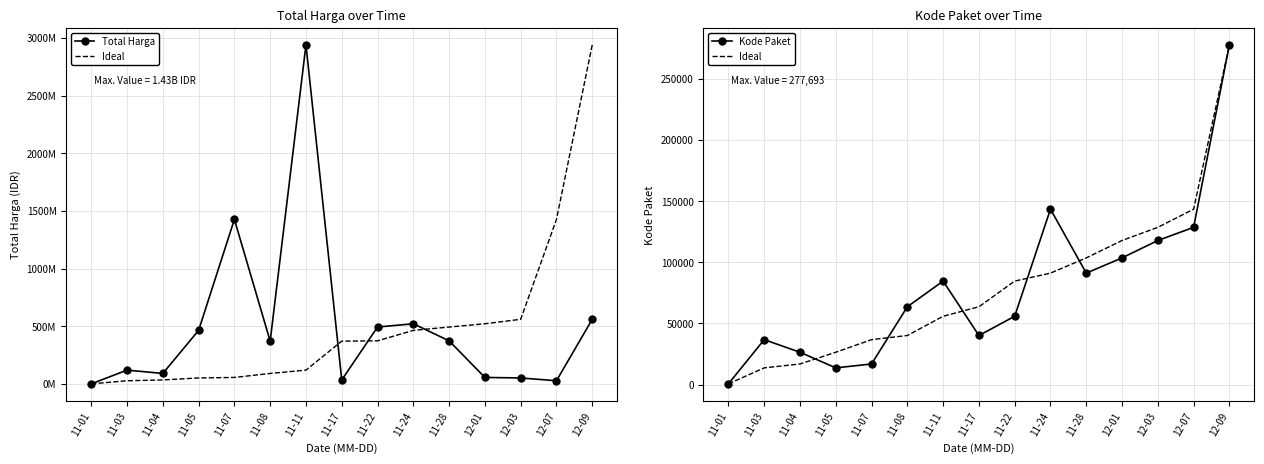

What is the label of the 9th point from the left?

11-22